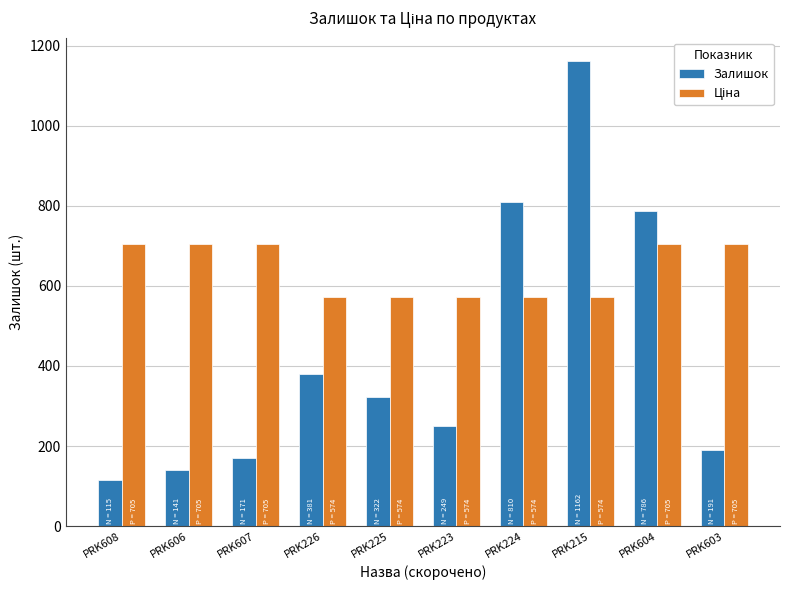

Is it true that Залишок equals 171.0 at PRK607?

True